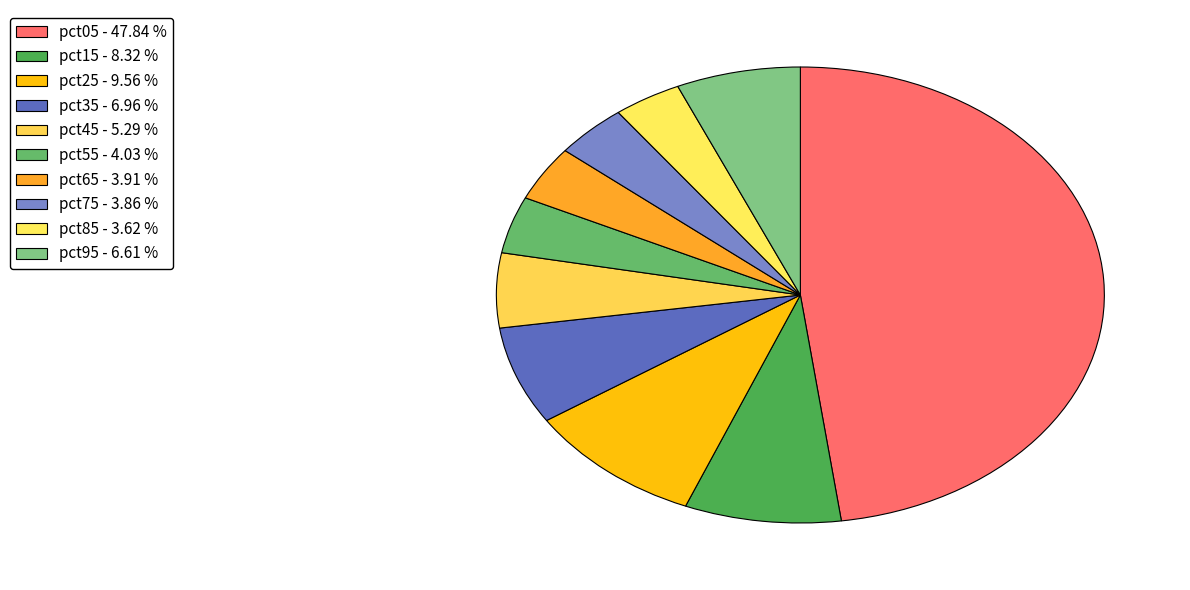

How many segments does this pie chart have?

10